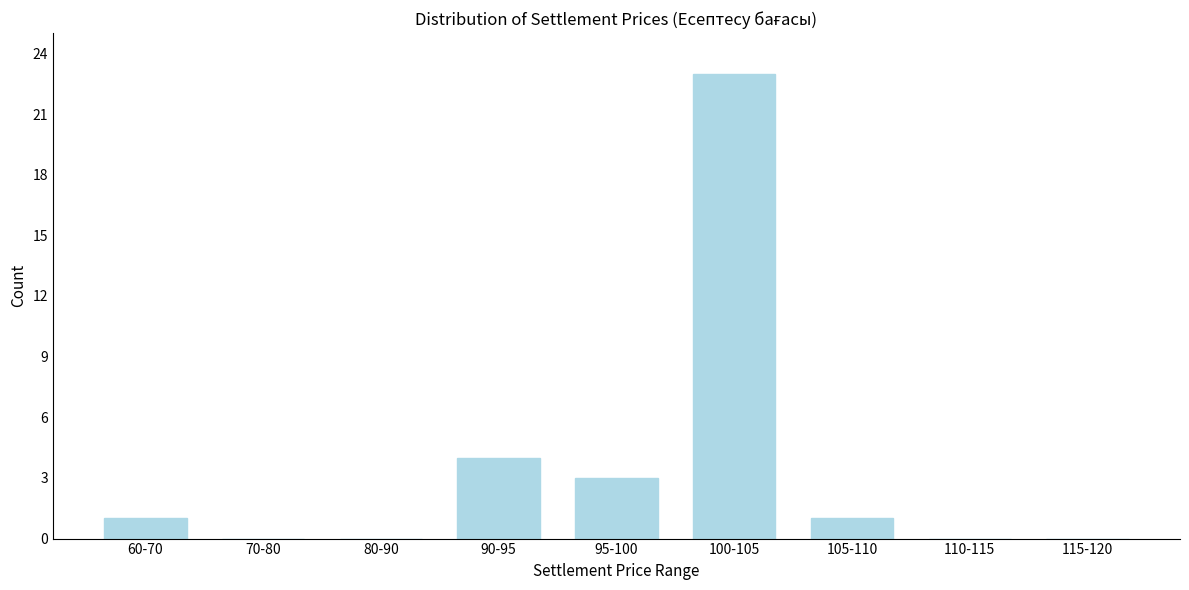

Reading left to right, what are all the values shown in this chart?

60-70=1	70-80=0	80-90=0	90-95=4	95-100=3	100-105=23	105-110=1	110-115=0	115-120=0